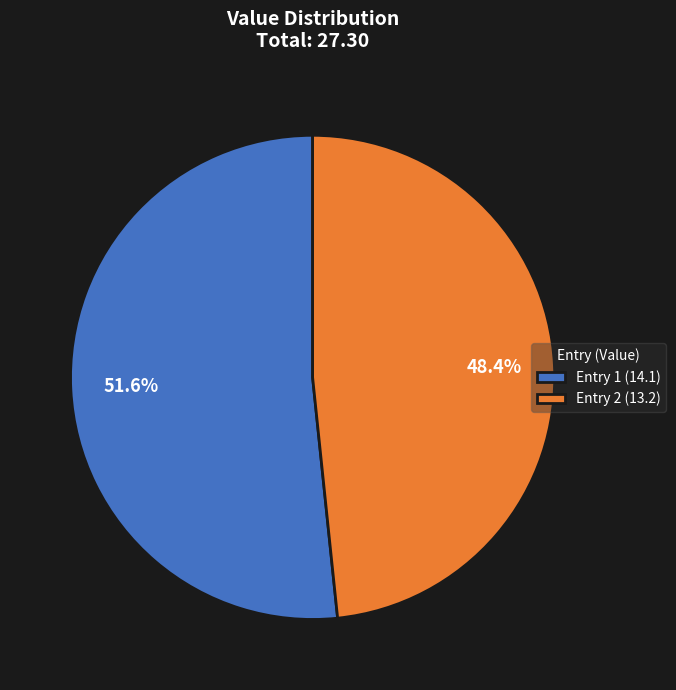

Rank the categories by value from highest to lowest.

Entry 1 (14.1), Entry 2 (13.2)